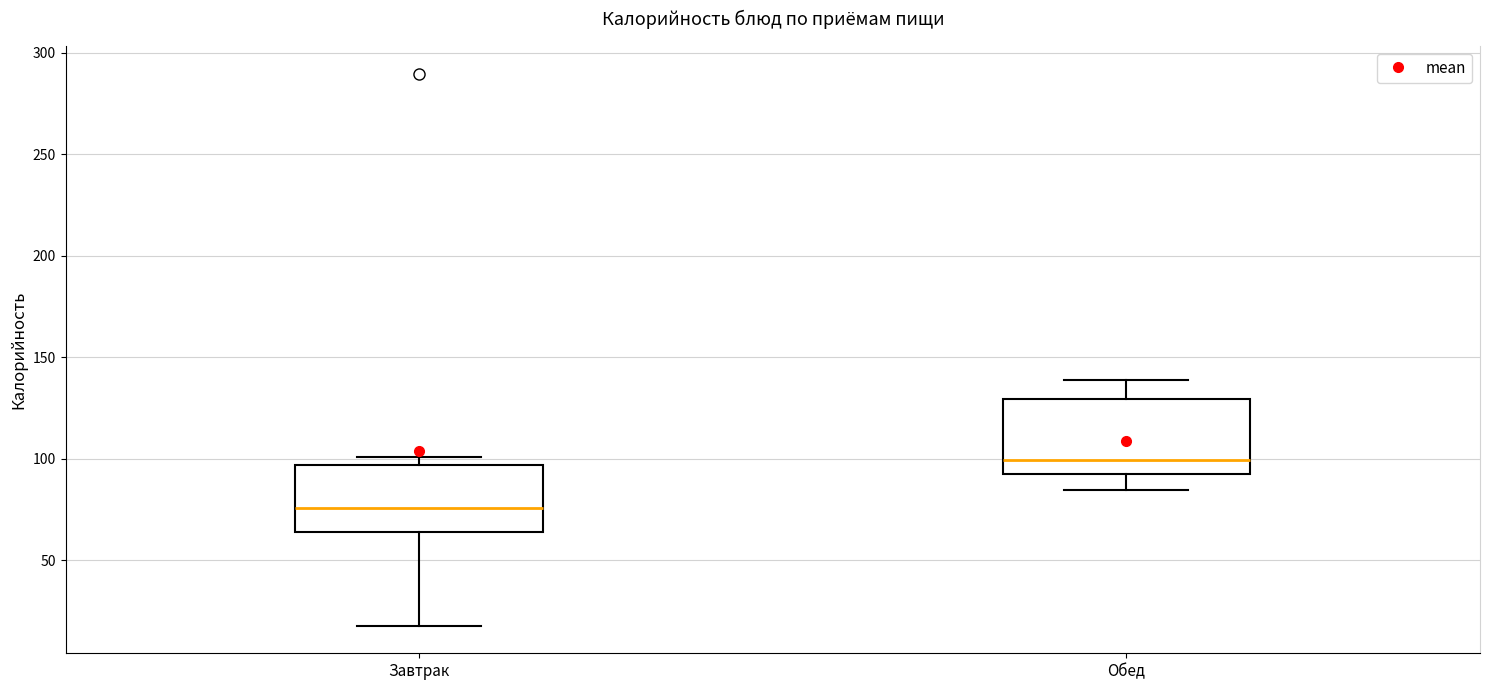

Reading left to right, transcribe this box plot: for each box, give where its median line is, the range the box spans, and where its two whiskers end, as read against the y-axis. The values are not printed on the chart, so give them approximately, as read against the axis.

Завтрак: median 75, box 65 to 95, whiskers 20 to 100
Обед: median 100, box 90 to 130, whiskers 85 to 140